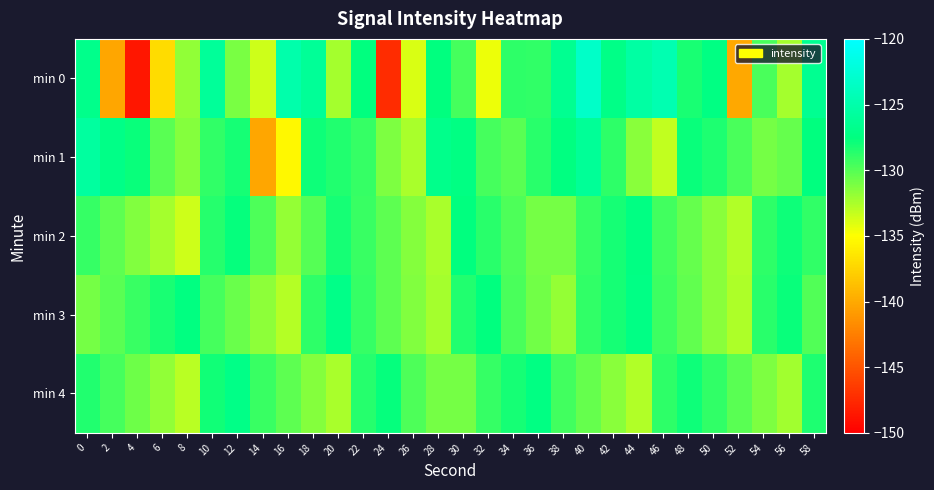

Rank the series by their maximum value, from highest to lowest.

min 0, min 1, min 3, min 4, min 2